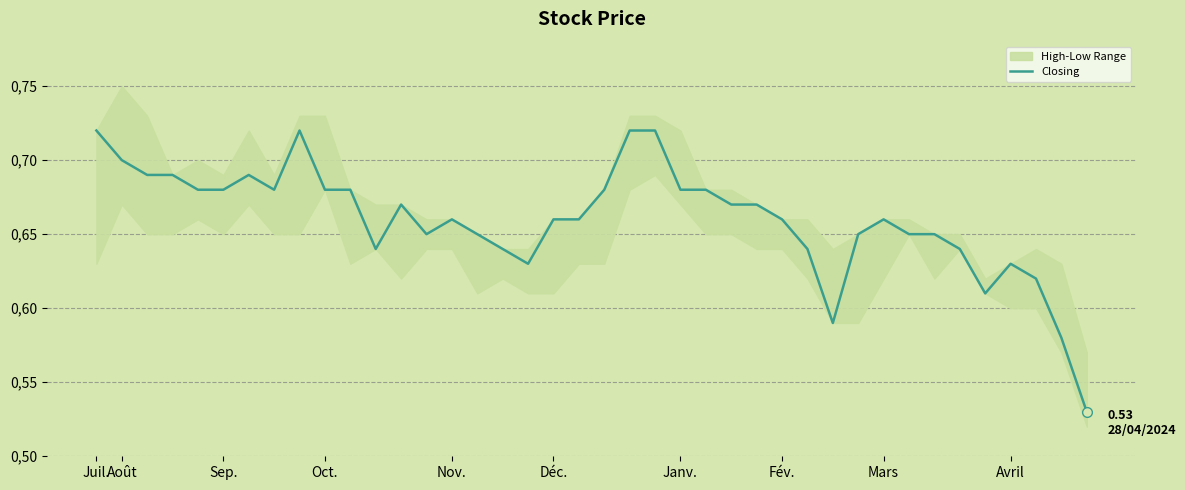

What position from the left is 30?

31